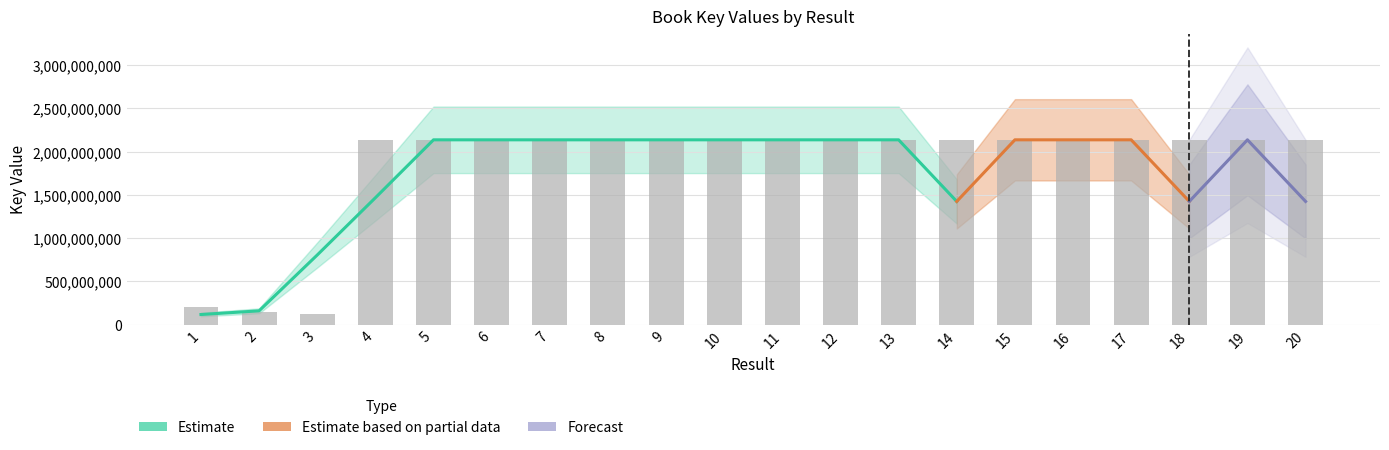

Reading right to left, transcribe all the data shown in this chart.

20=2137709324	19=2137721467	18=2137754507	17=2137723959	16=2137666421	15=2137741350	14=2137668523	13=2137746592	12=2137683240	11=2137706000	10=2137683254	9=2137687213	8=2137653705	7=2137653715	6=2137687202	5=2137653855	4=2137697771	3=127665031	2=151636969	1=200560070